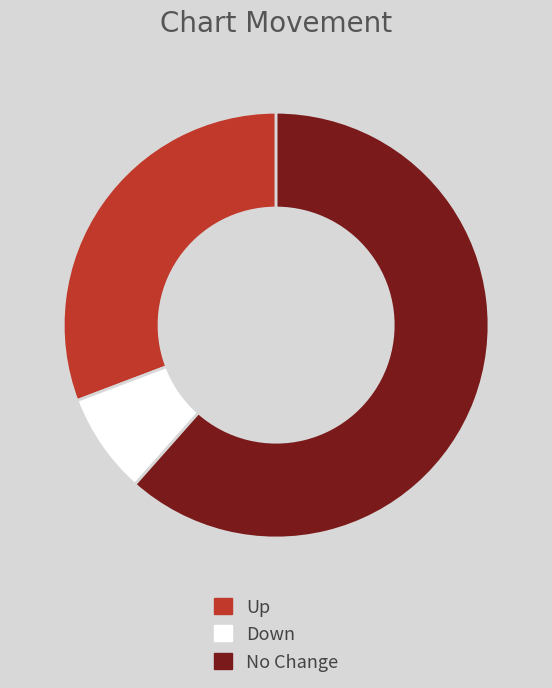

Do Down and Up together represent more than half of the pie?

No